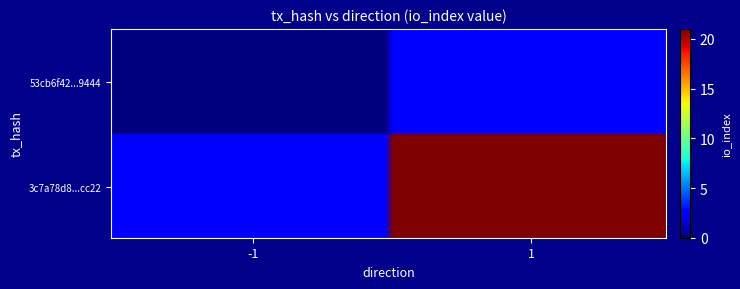

Which series changed the most between direction and io_index?

3c7a78d83886822e07e7717b867e7788b54cc22